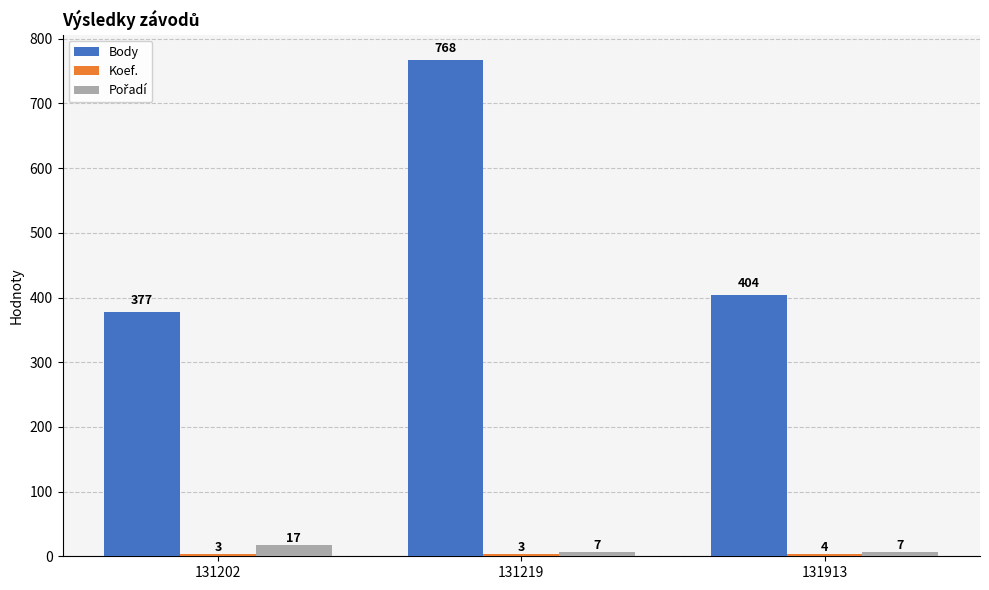

Which category has the highest value across all series?

131219